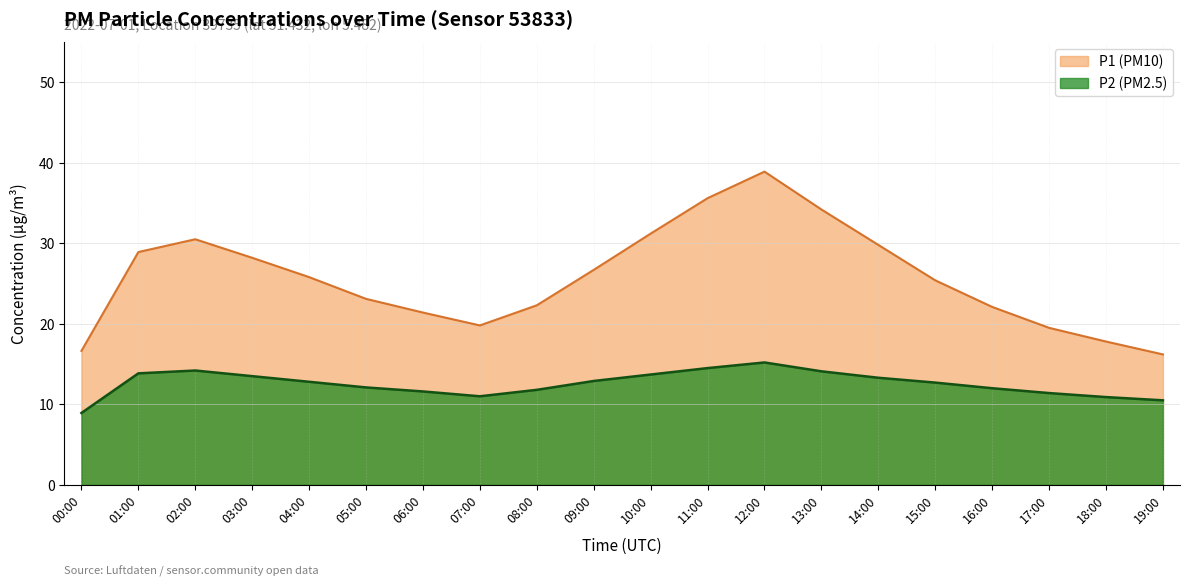

What is the difference between the maximum and minimum values in the P2 (PM2.5) series?

6.3